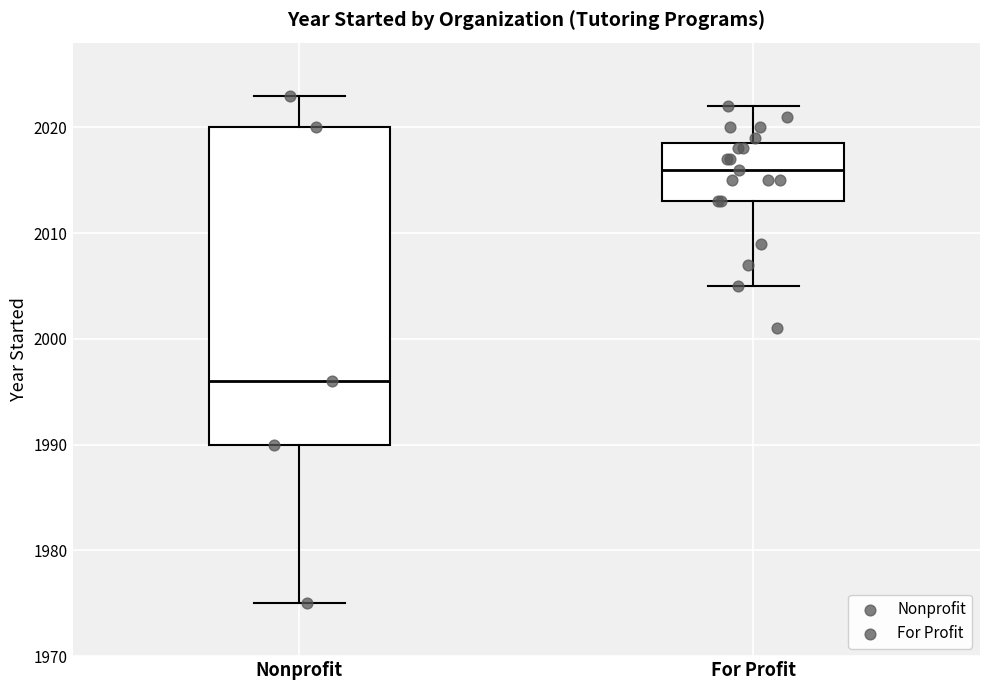

Reading left to right, read every box against the y-axis: the position of its median line, the range the box covers, and the ends of its whiskers. The values are not printed on the chart, so give them approximately, as read against the axis.

Nonprofit: median 1996, box 1990 to 2020, whiskers 1975 to 2023
For Profit: median 2016, box 2013 to 2019, whiskers 2005 to 2022